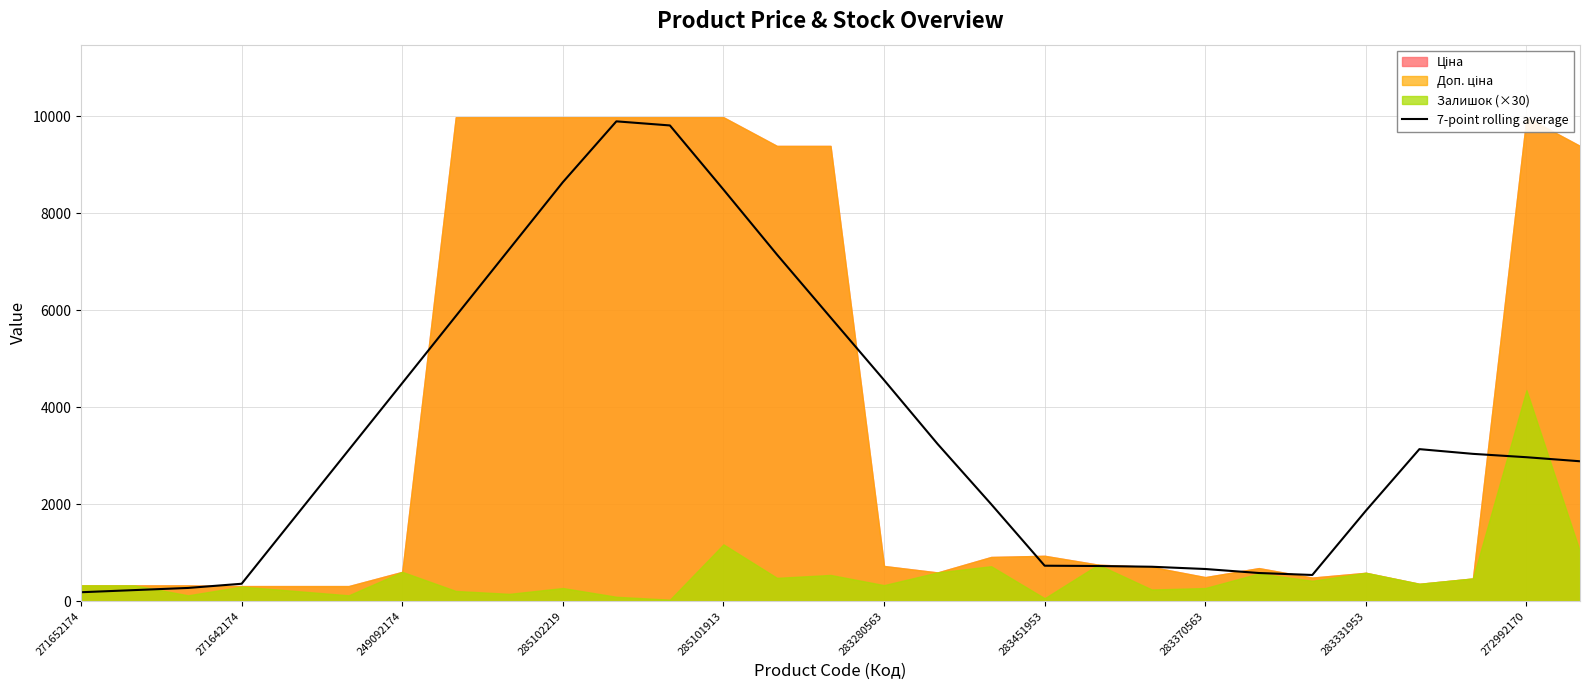

Does the chart have visible grid lines?

Yes